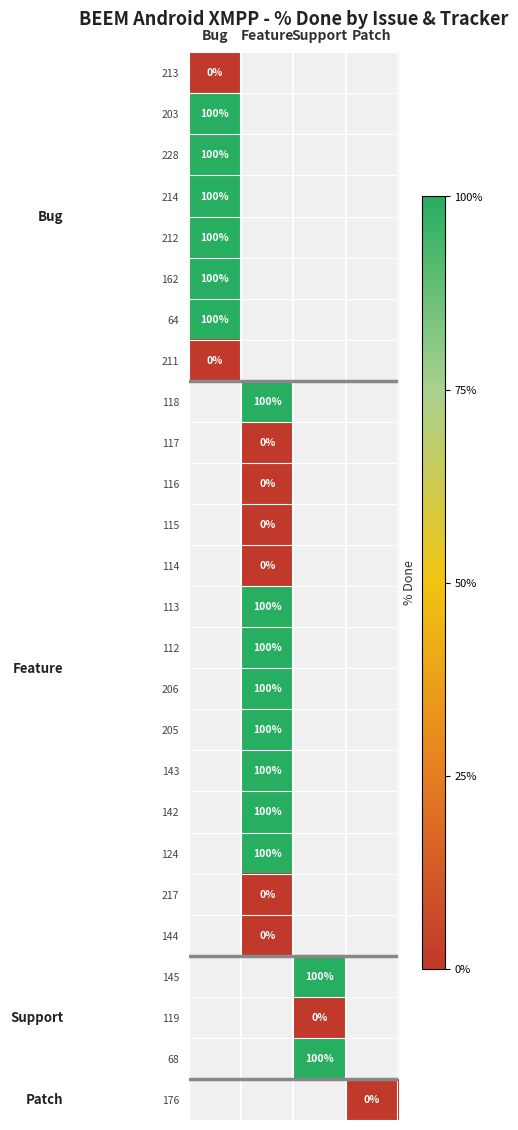

True or false: 203 has a value of 100 at Bug.

True